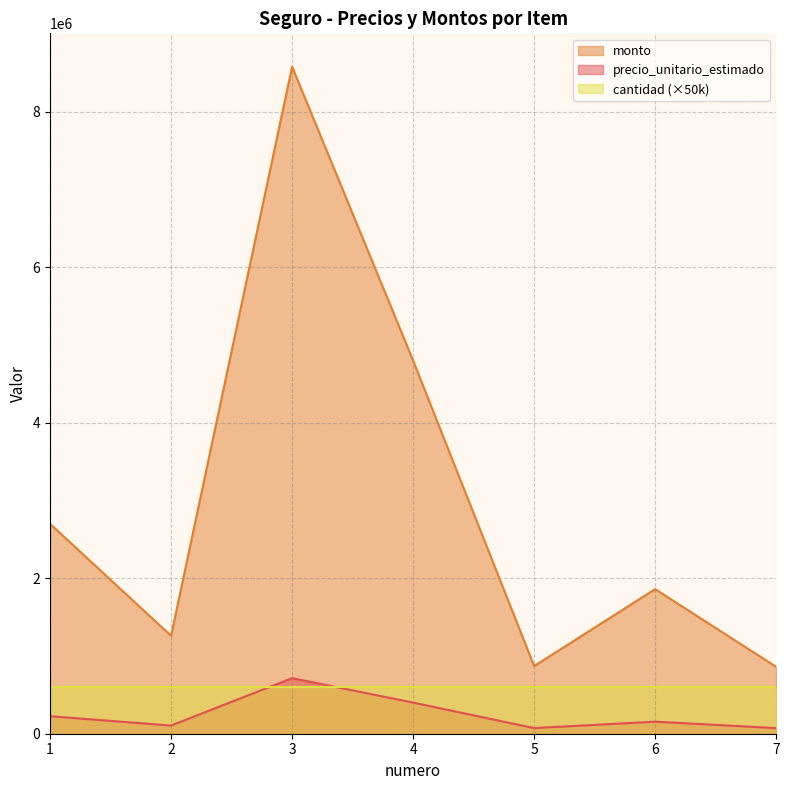

True or false: monto and cantidad (×50k) intersect in this chart.

False